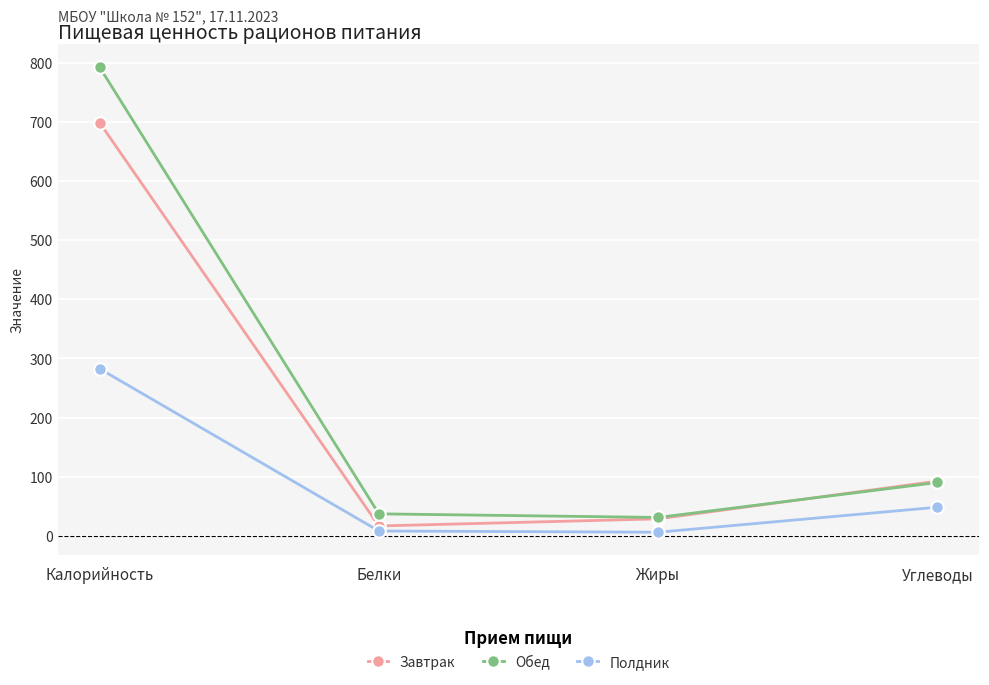

Does the chart display data point markers on the line(s)?

Yes